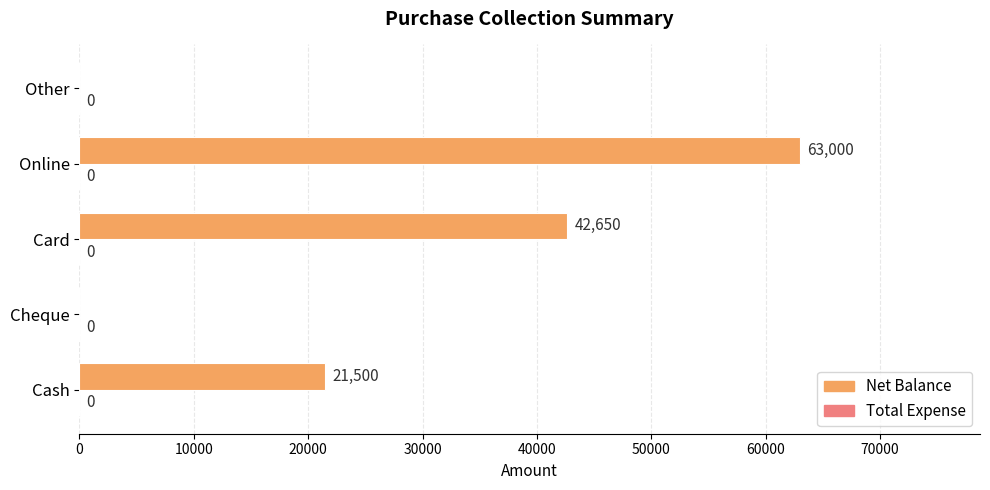

Which label corresponds to the largest value in the chart?

Online